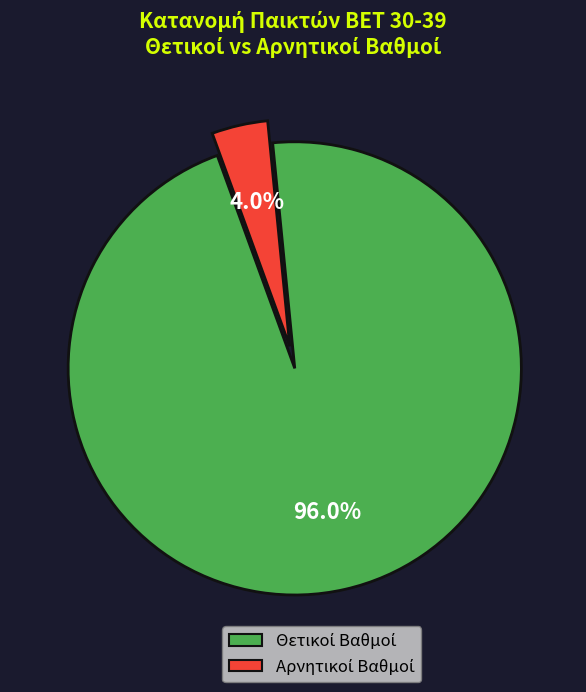

Is there a majority slice in this chart?

Yes